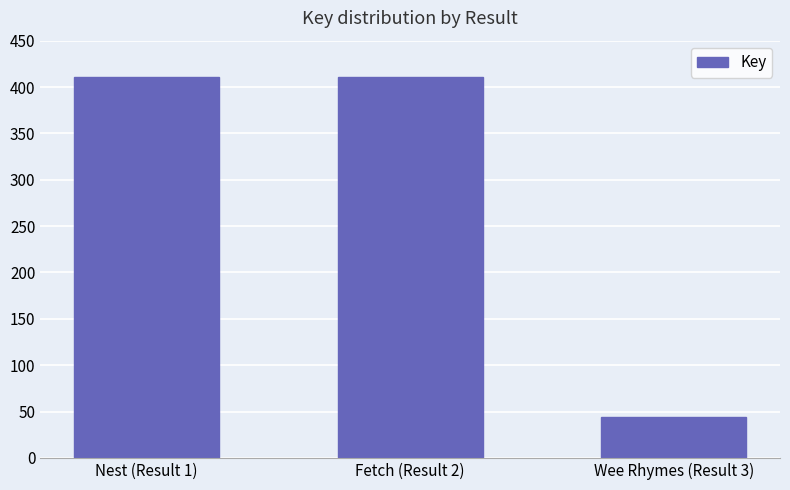

What is the label of the 2nd bar from the left?

Fetch (Result 2)